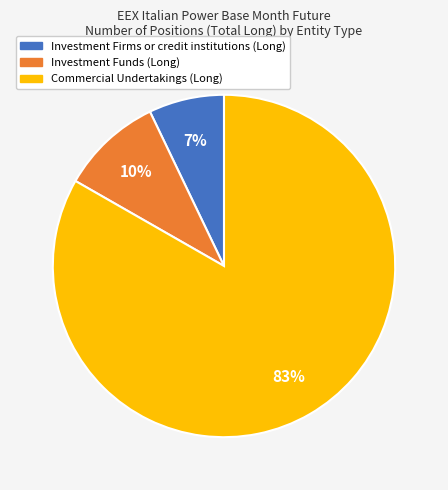

To the nearest percent, what is the difference between the largest and smallest slice percentages?

76%